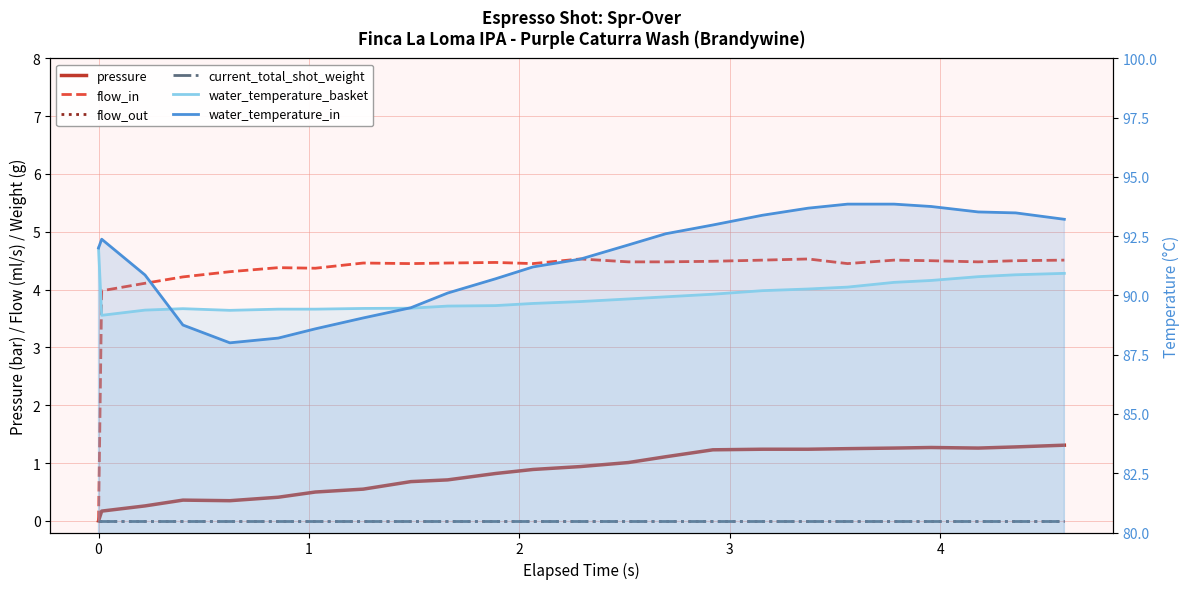

True or false: pressure has more than 1 interior local peaks.

True